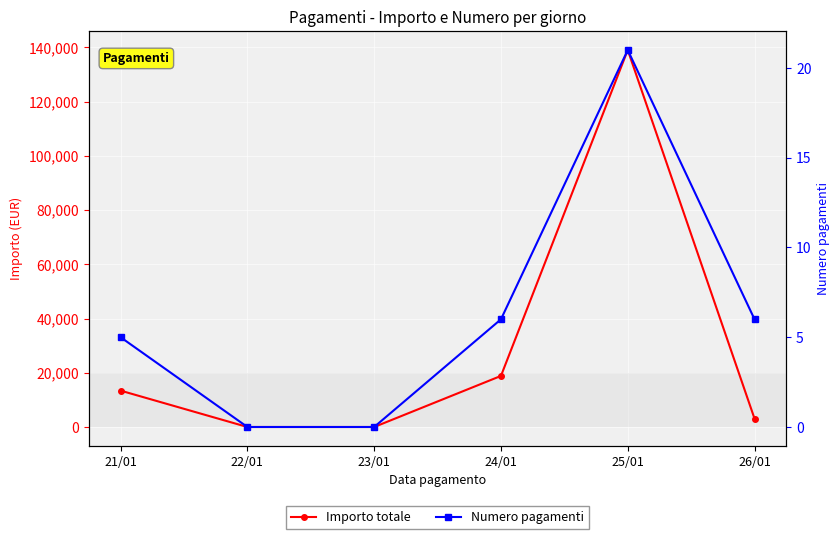

How many values in Importo totale are above zero?

4